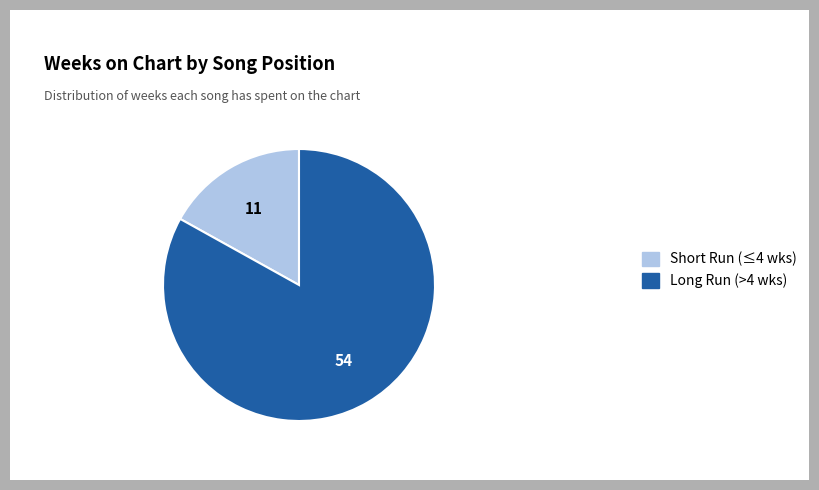

Combined, do Long Run (>4 wks) and Short Run (≤4 wks) account for over 50%?

Yes